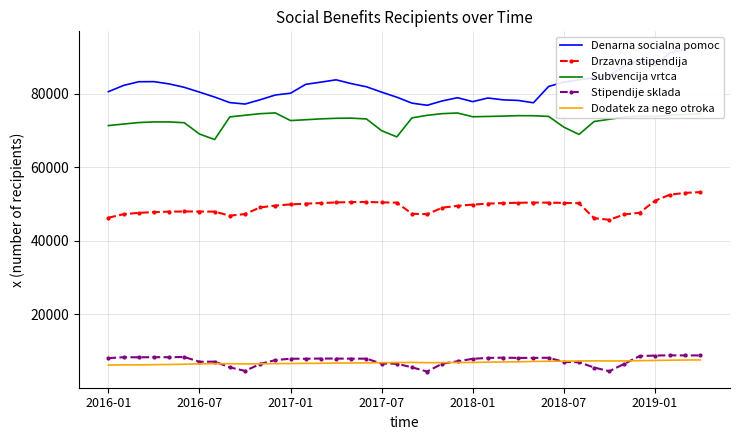

What is the smallest value displayed?

4416